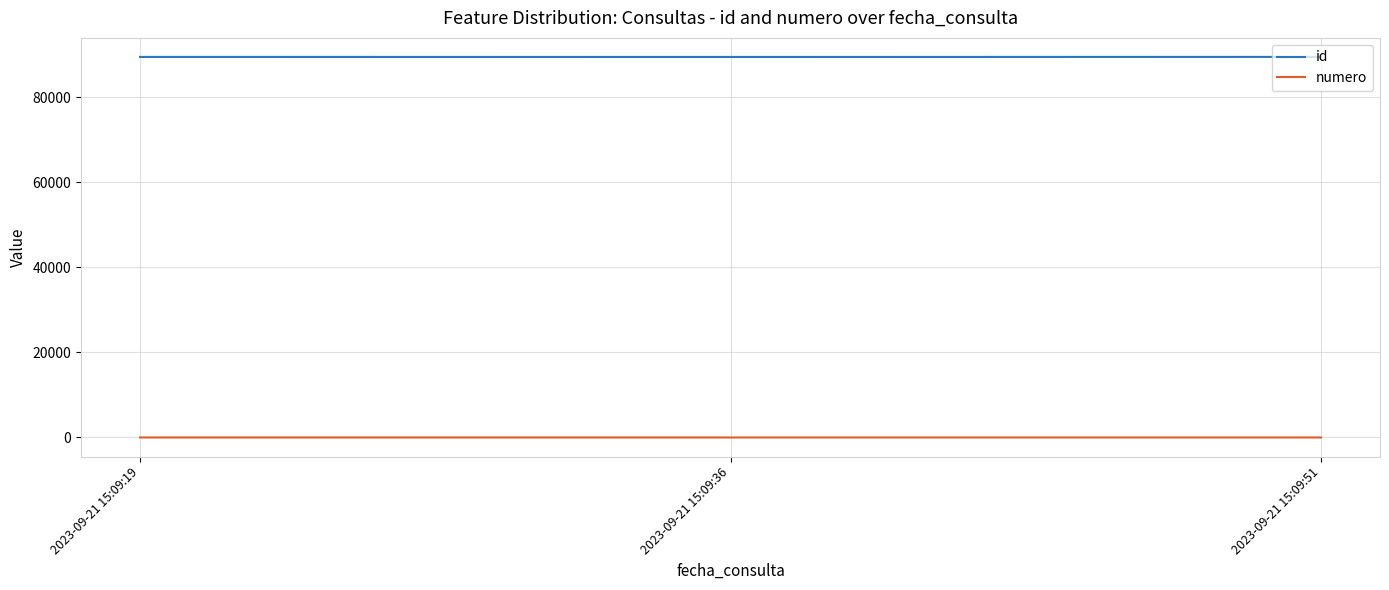

At how many categories does at least one series exceed 12167?

3